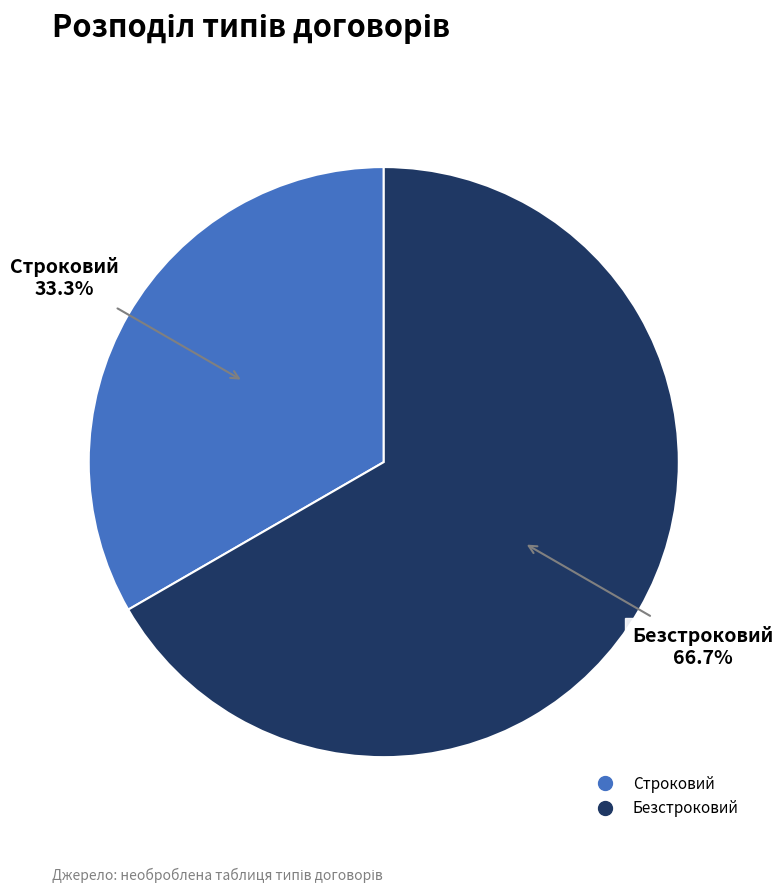

To the nearest percent, what is the difference between the Безстроковий and Строковий slice percentages?

33%